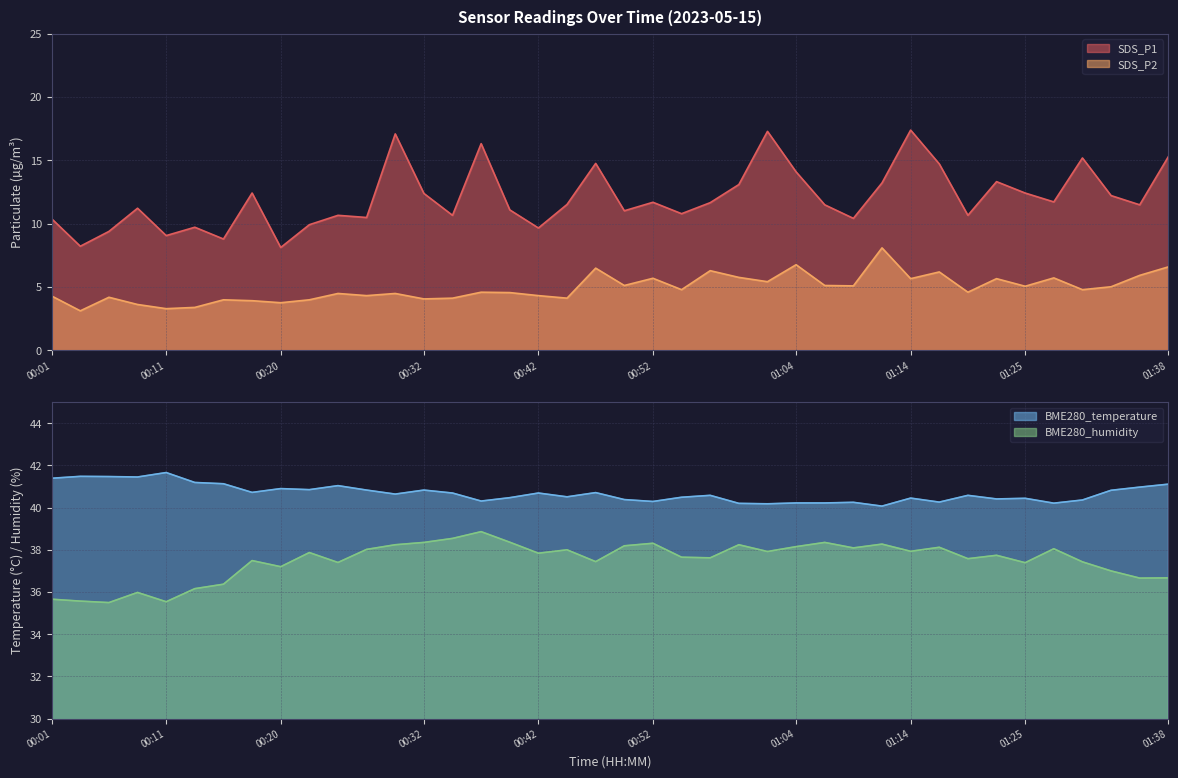

Between 01:04 and 00:40, which is larger?

01:04